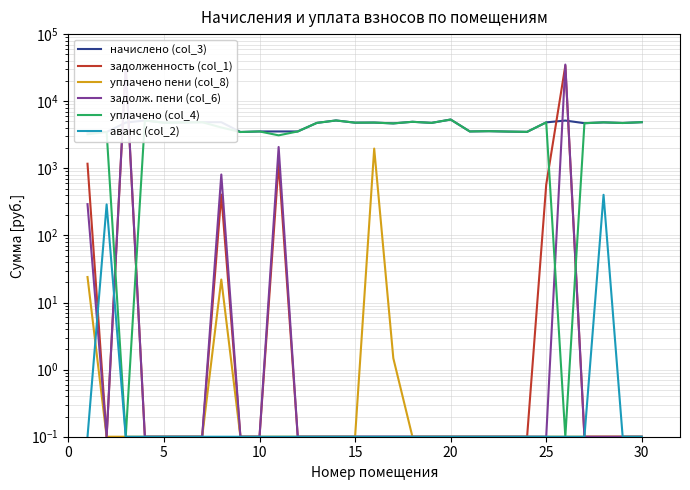

True or false: задолж. пени (col_6) and уплачено пени (col_8) cross at least once.

False